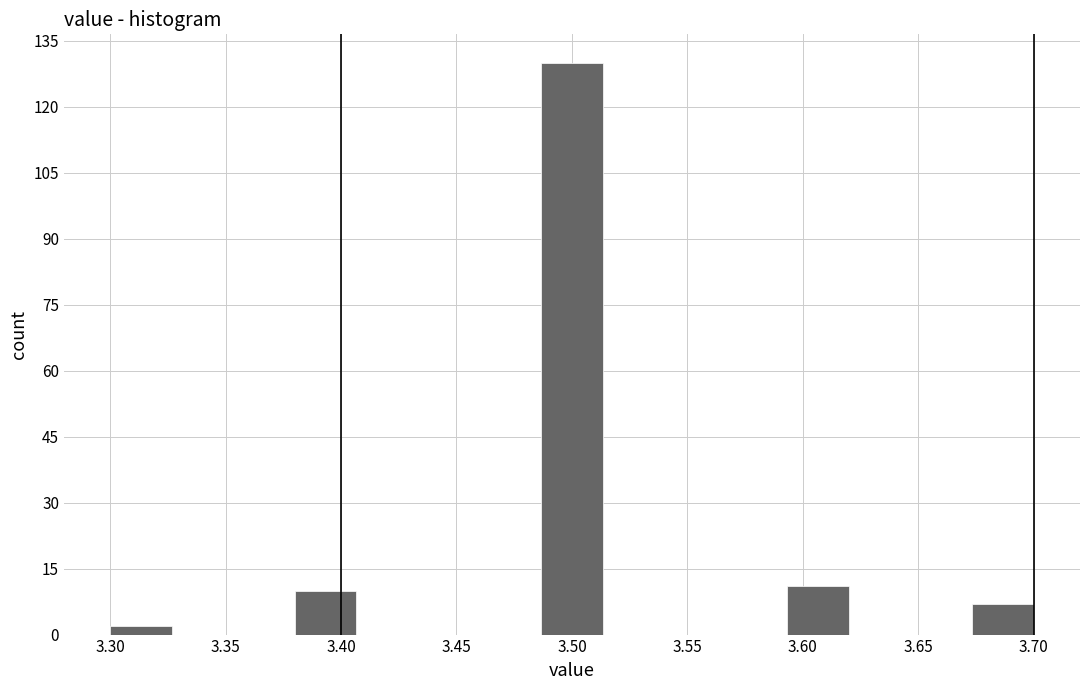

Reading left to right, list every bar in this chart as the range it spans on the x-axis followed by its height. Neither the bar edges nor the heights are printed on the chart, so give them approximately, as read against the axes.

3.300 to 3.325: 2
3.325 to 3.355: 0
3.355 to 3.380: 0
3.380 to 3.405: 10
3.405 to 3.435: 0
3.435 to 3.460: 0
3.460 to 3.485: 0
3.485 to 3.515: 130
3.515 to 3.540: 0
3.540 to 3.565: 0
3.565 to 3.595: 0
3.595 to 3.620: 12
3.620 to 3.645: 0
3.645 to 3.675: 0
3.675 to 3.700: 8